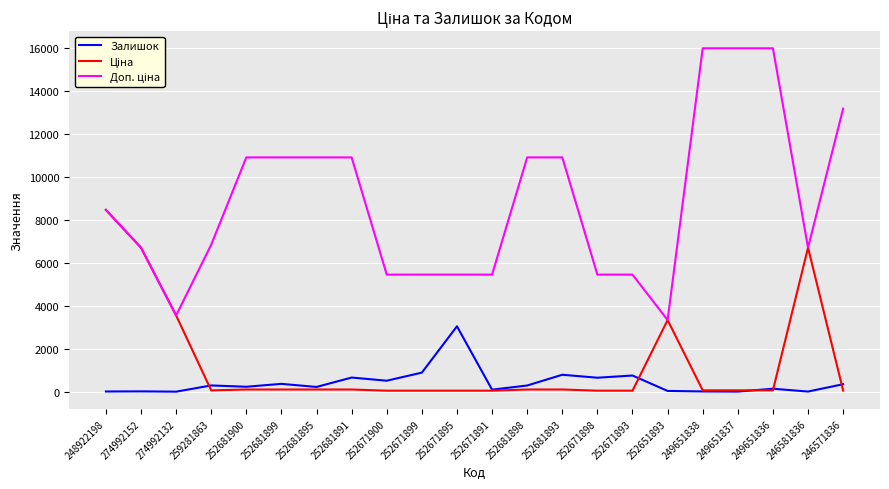

At which category is the sum across all series the highest?

248922198